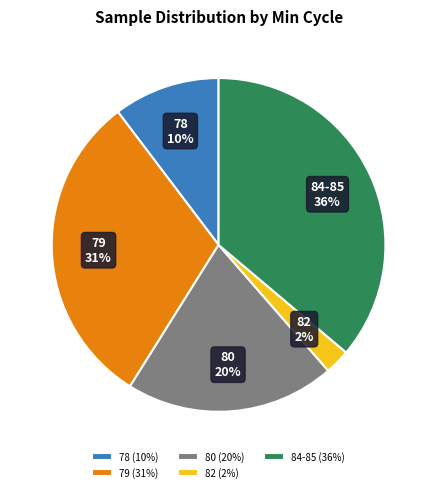

Does any single category account for the majority?

No